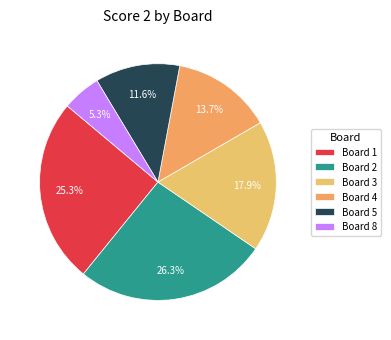

To the nearest percent, what is the difference between the Board 8 and Board 2 slice percentages?

21%